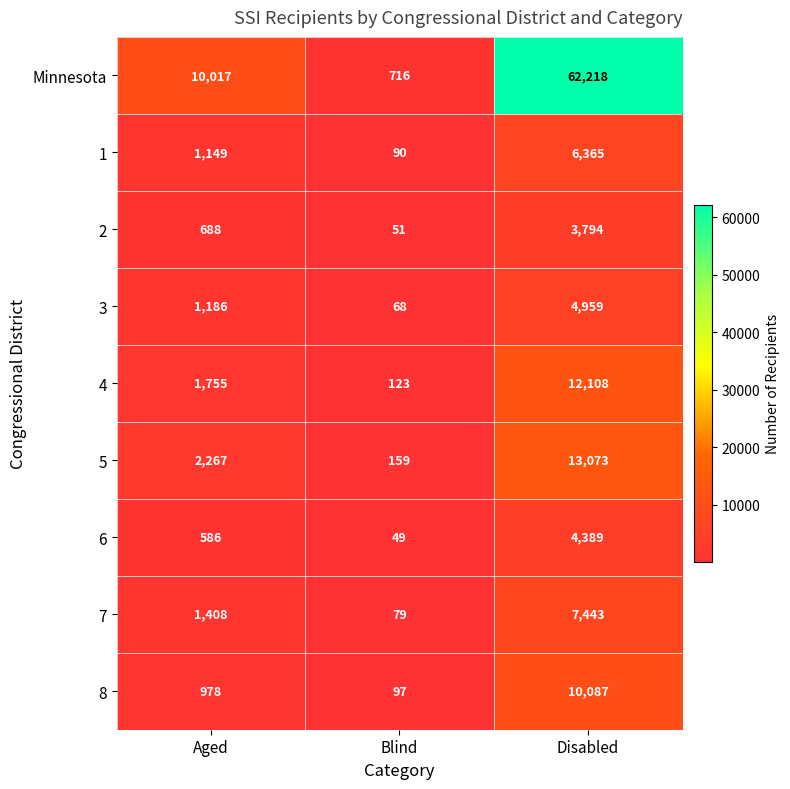

Reading left to right, list all the values displayed in this chart.

Minnesota: 10017	716	62218
1: 1149	90	6365
2: 688	51	3794
3: 1186	68	4959
4: 1755	123	12108
5: 2267	159	13073
6: 586	49	4389
7: 1408	79	7443
8: 978	97	10087